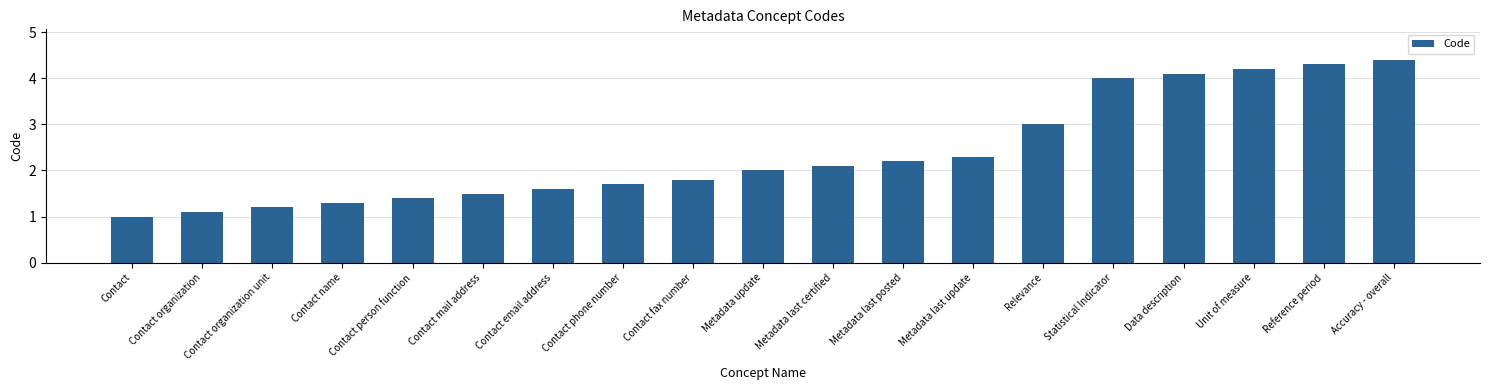

Reading right to left, transcribe all the data shown in this chart.

4.4	4.3	4.2	4.1	4.0	3.0	2.3	2.2	2.1	2.0	1.8	1.7	1.6	1.5	1.4	1.3	1.2	1.1	1.0